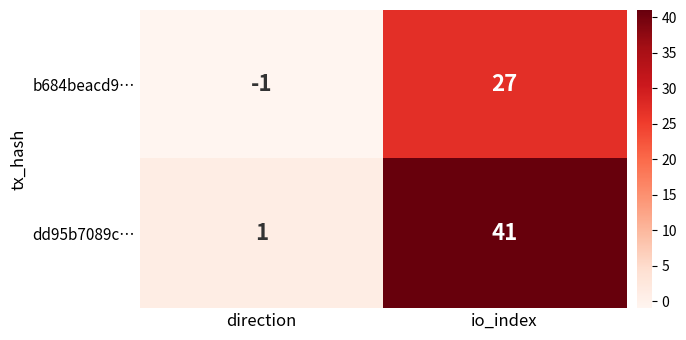

The value of b684beacd9… at io_index is 27. True or false?

True